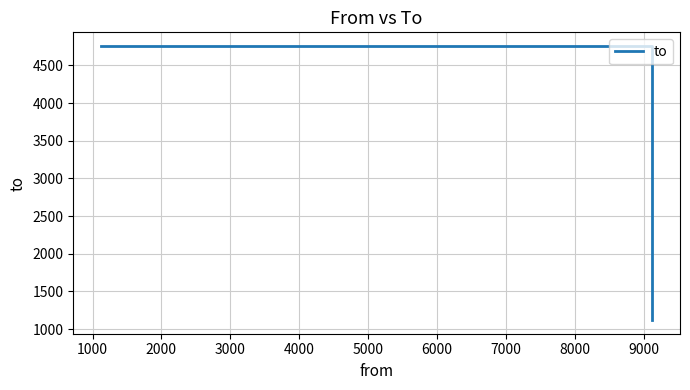

How many categories are shown in the chart?

3